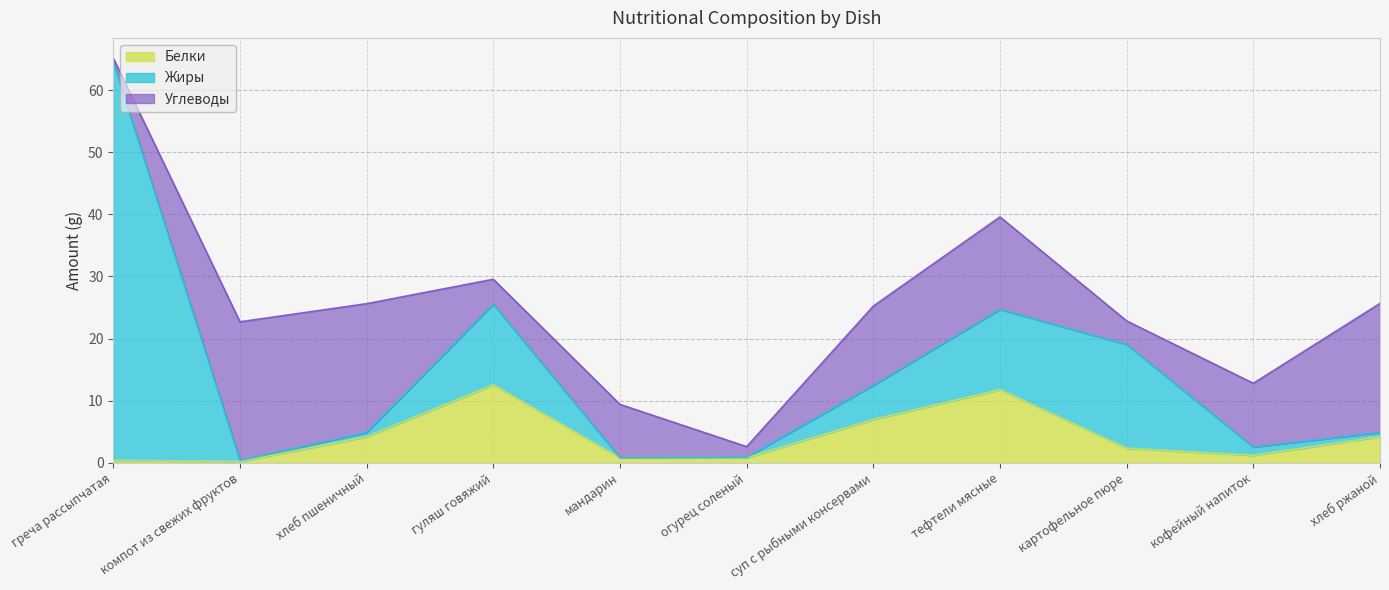

Reading left to right, list all the values displayed in this chart.

Белки: 0.4	0.2	4.2	12.6	0.8	0.8	7.0	11.8	2.3	1.2	4.2
Жиры: 64.2	0.2	0.7	13.0	0.0	0.1	5.5	12.9	16.7	1.3	0.7
Углеводы: 0.6	22.3	20.8	4.0	8.6	1.7	12.8	14.9	3.8	10.3	20.8